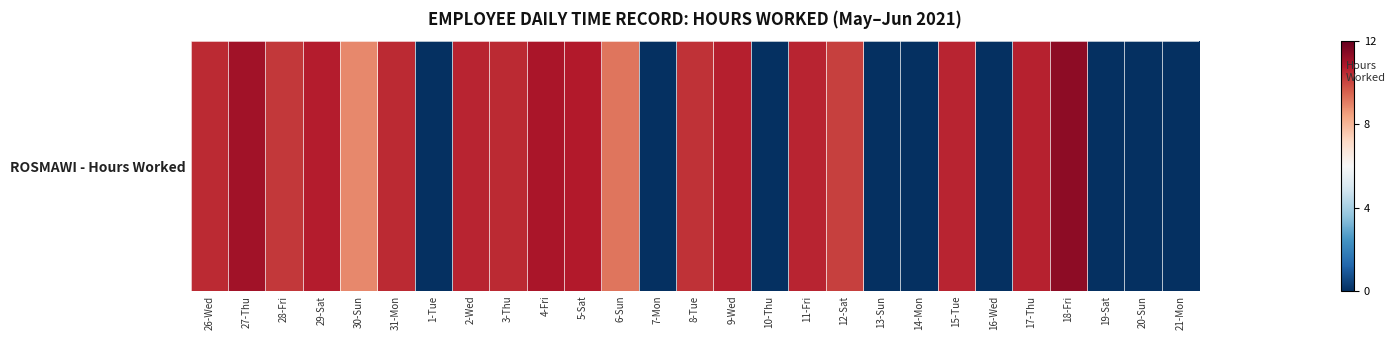

Rank the categories by value from lowest to highest.

1-Tue, 7-Mon, 10-Thu, 13-Sun, 14-Mon, 16-Wed, 19-Sat, 20-Sun, 21-Mon, 30-Sun, 6-Sun, 12-Sat, 28-Fri, 8-Tue, 26-Wed, 31-Mon, 3-Thu, 15-Tue, 2-Wed, 11-Fri, 17-Thu, 9-Wed, 29-Sat, 5-Sat, 4-Fri, 27-Thu, 18-Fri